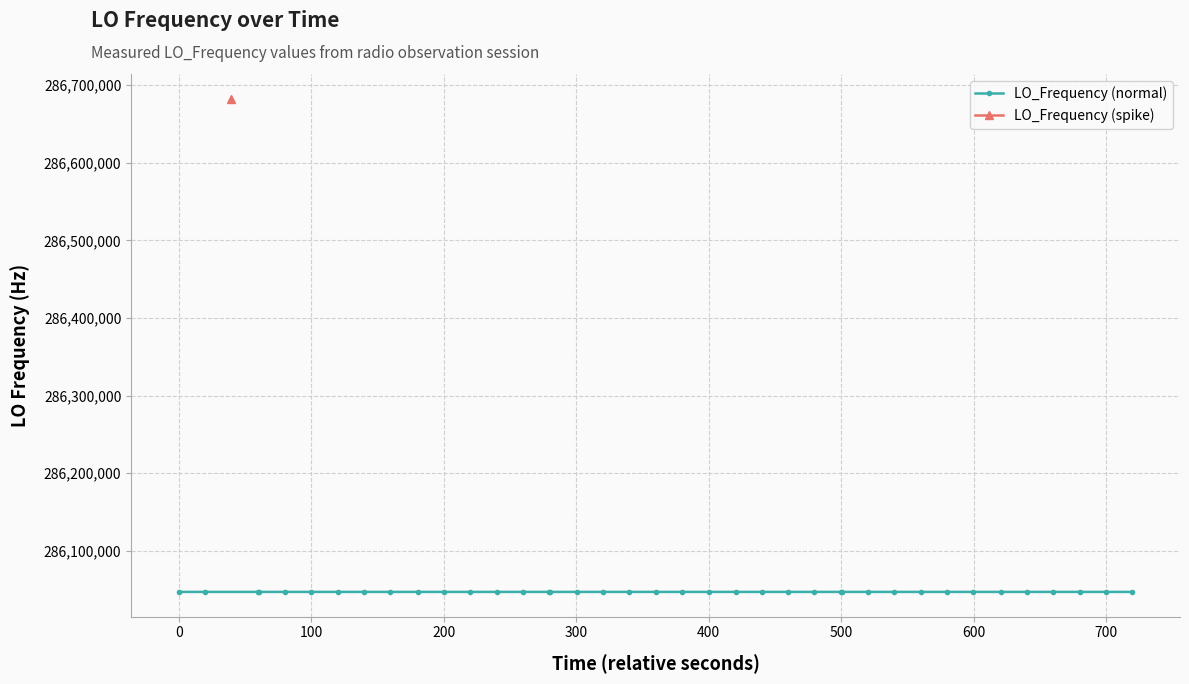

Reading left to right, what are all the values shown in this chart?

0=286047001.2	1=286047000.8	2=286682703.6	3=286046998.9	4=286046998.9	5=286046998.4	6=286046998.5	7=286046998.3	8=286046998.5	9=286046998.5	10=286046998.1	11=286046998.6	12=286046998.8	13=286046998.7	14=286046998.8	15=286046998.7	16=286046998.7	17=286046999.6	18=286046999.4	19=286046998.7	20=286046998.6	21=286047001.2	22=286047001.1	23=286046998.1	24=286047001.1	25=286046998.6	26=286047001.1	27=286047001.1	28=286047001.1	29=286046998.1	30=286046998.5	31=286047000.8	32=286047001.2	33=286047001.2	34=286047001.2	35=286047000.8	36=286046998.6	37=286047001.2	38=286046998.1	39=286046998.5